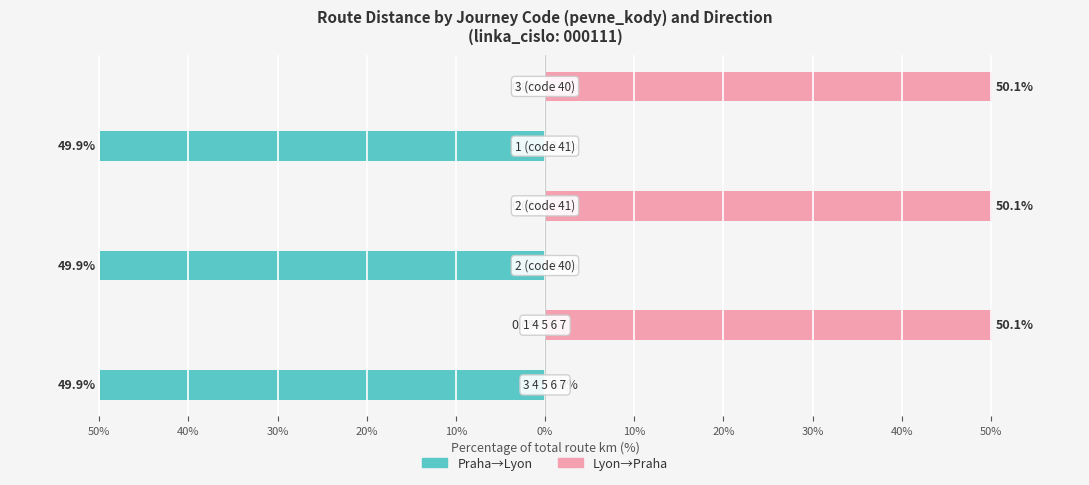

How many data points in Lyon→Praha are less than 50?

3